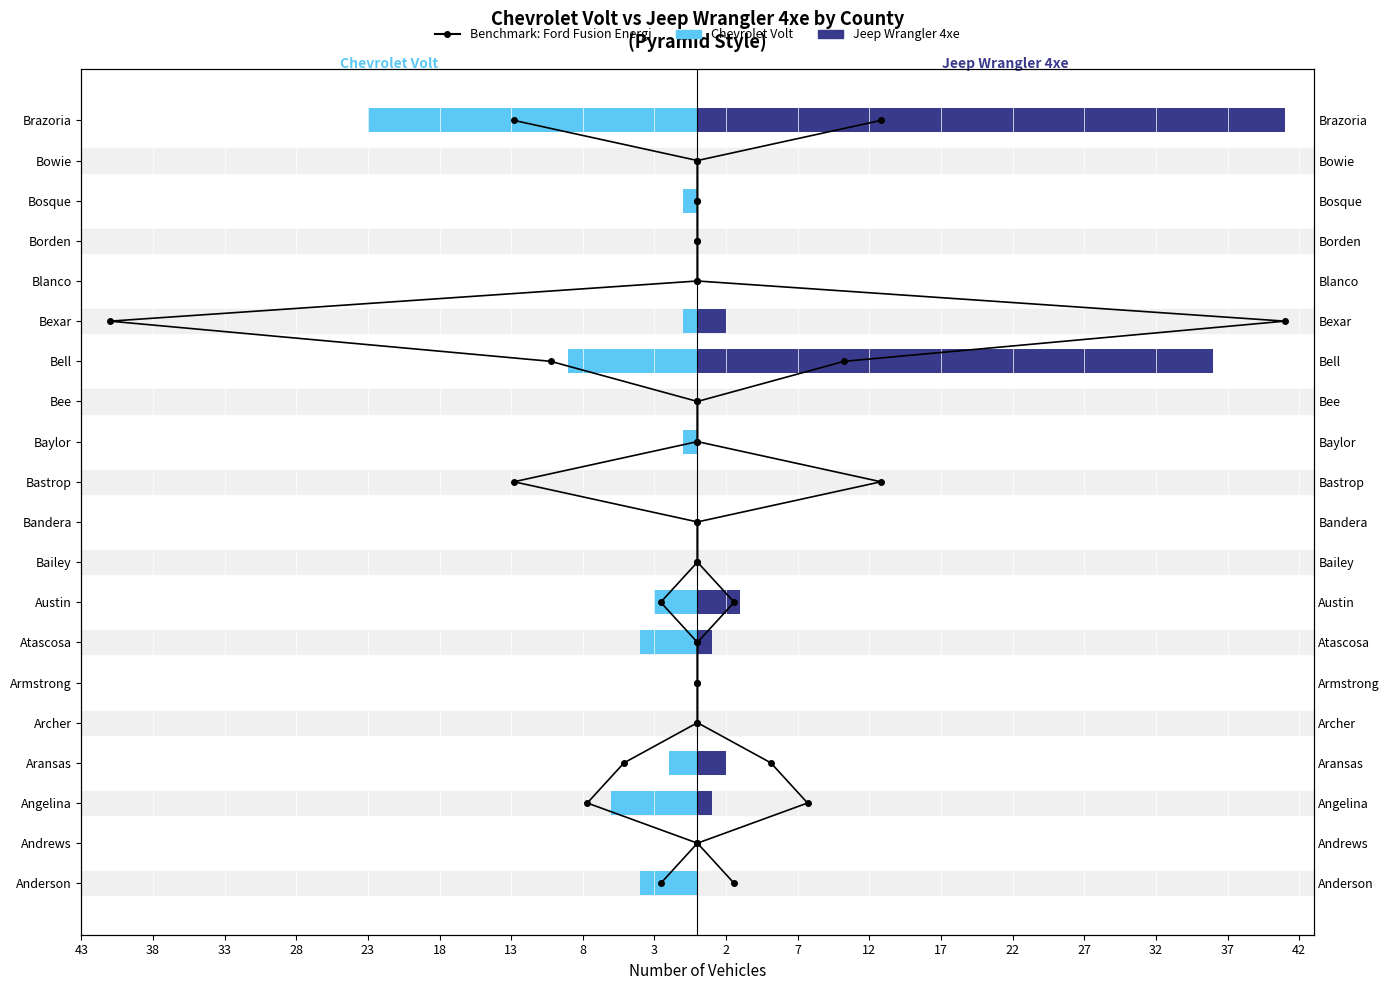

What are all the series names shown in the legend?

Benchmark: Ford Fusion Energi, Chevrolet Volt, Jeep Wrangler 4xe